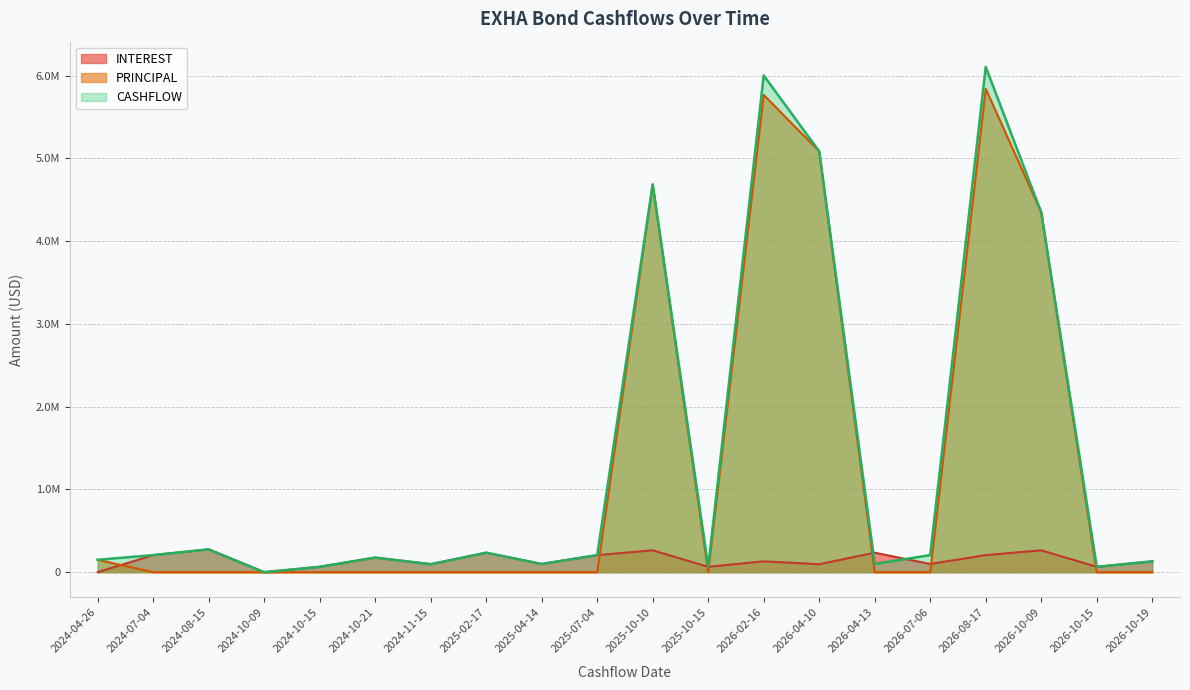

Is the value of CASHFLOW at 2025-04-14 greater than the value of INTEREST at 2026-02-16?

No